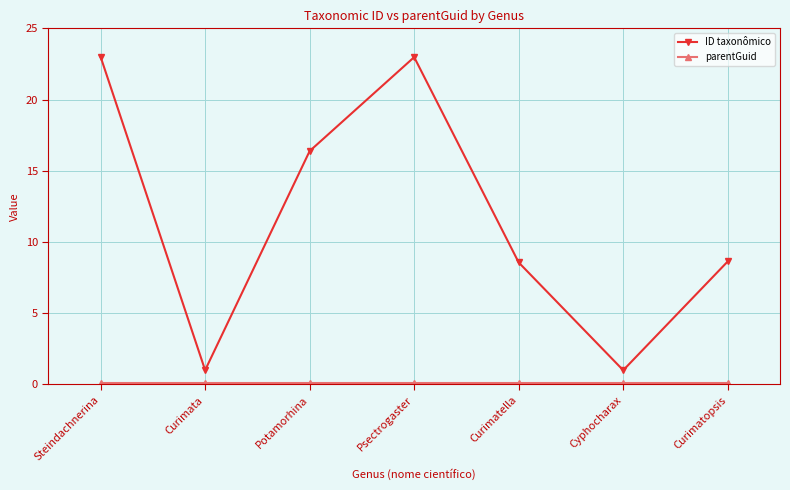

Where does the ID taxonômico series first go above 8?

Steindachnerina